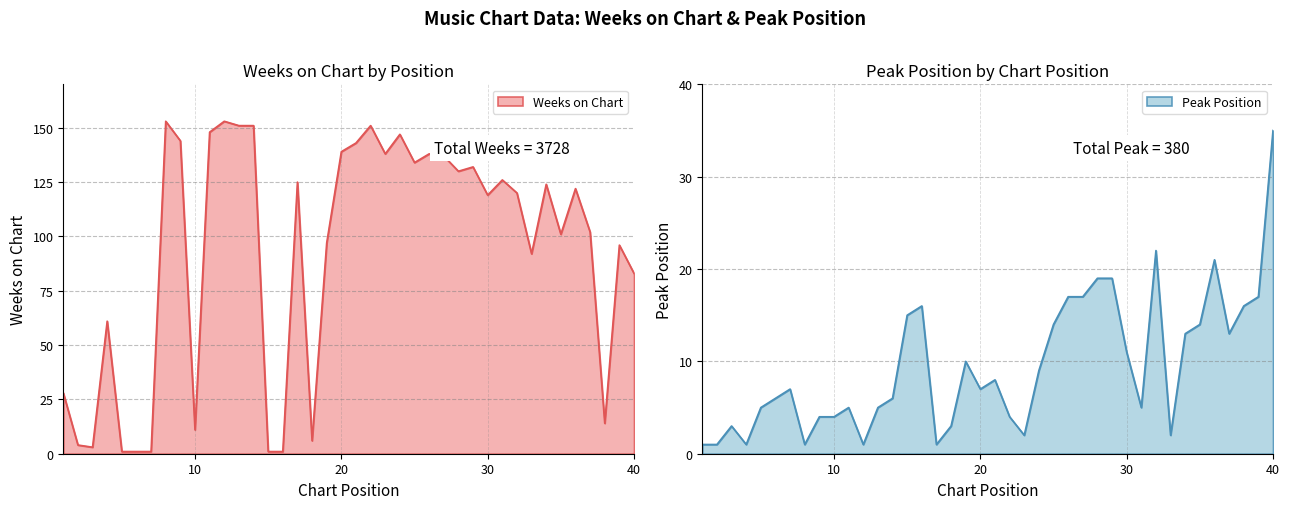

Which category has the highest value across all series?

8